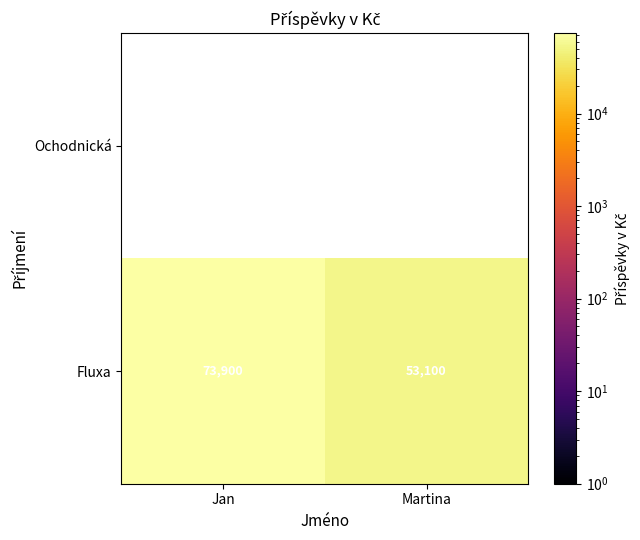

How many distinct data groups are displayed?

2